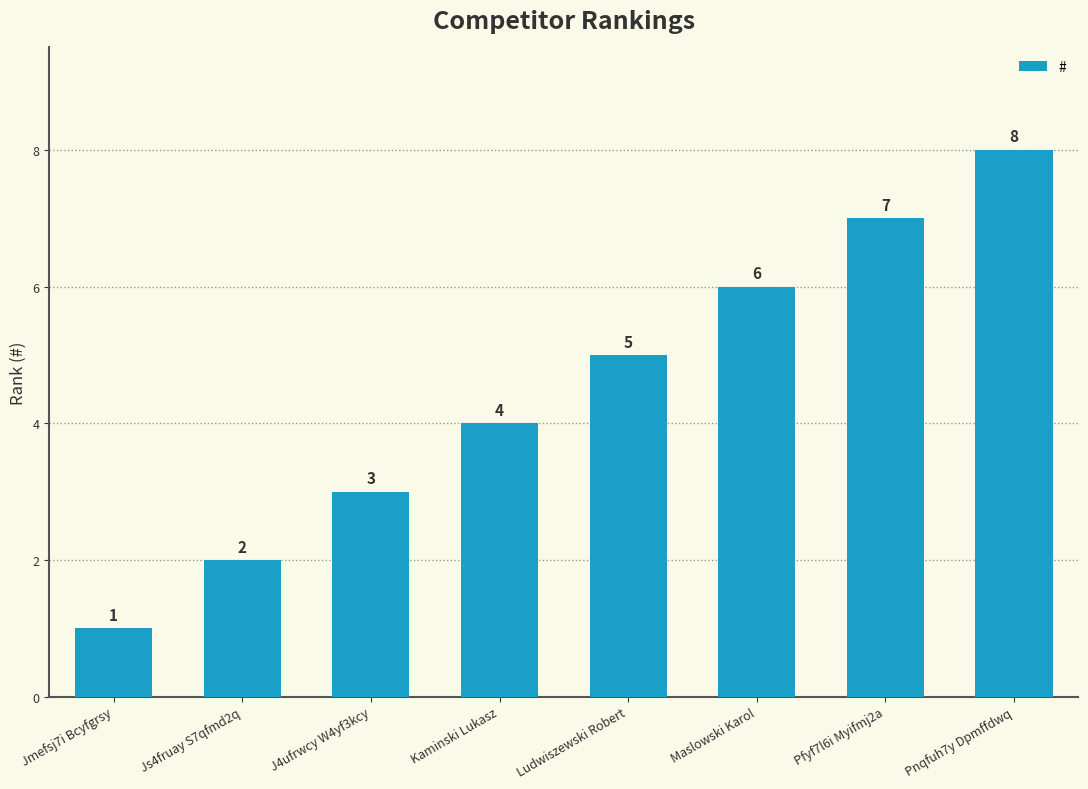

What is the sum of the values at Maslowski Karol and Jmefsj7i Bcyfgrsy?

7